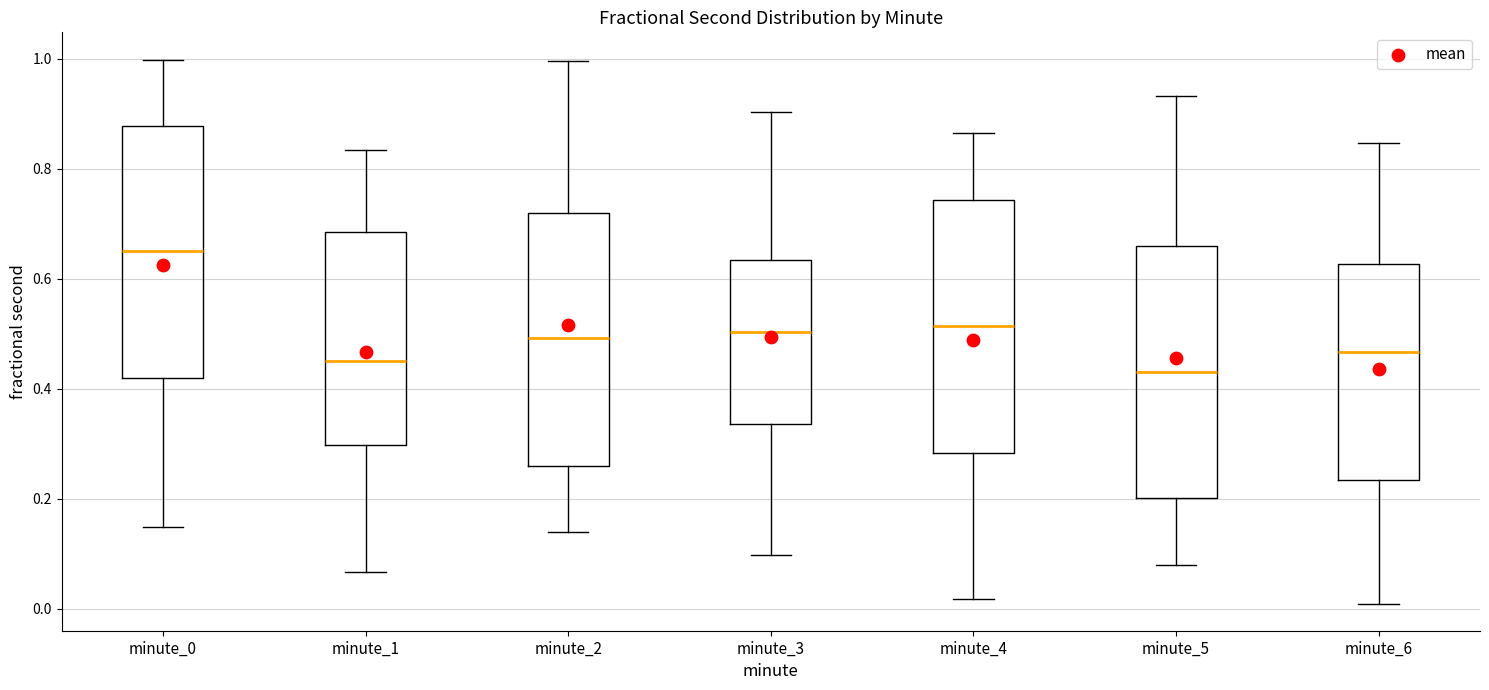

Where does the median line of the box for minute_4 sit on the y-axis? The values are not printed on the chart, so give them approximately, as read against the axis.

0.52